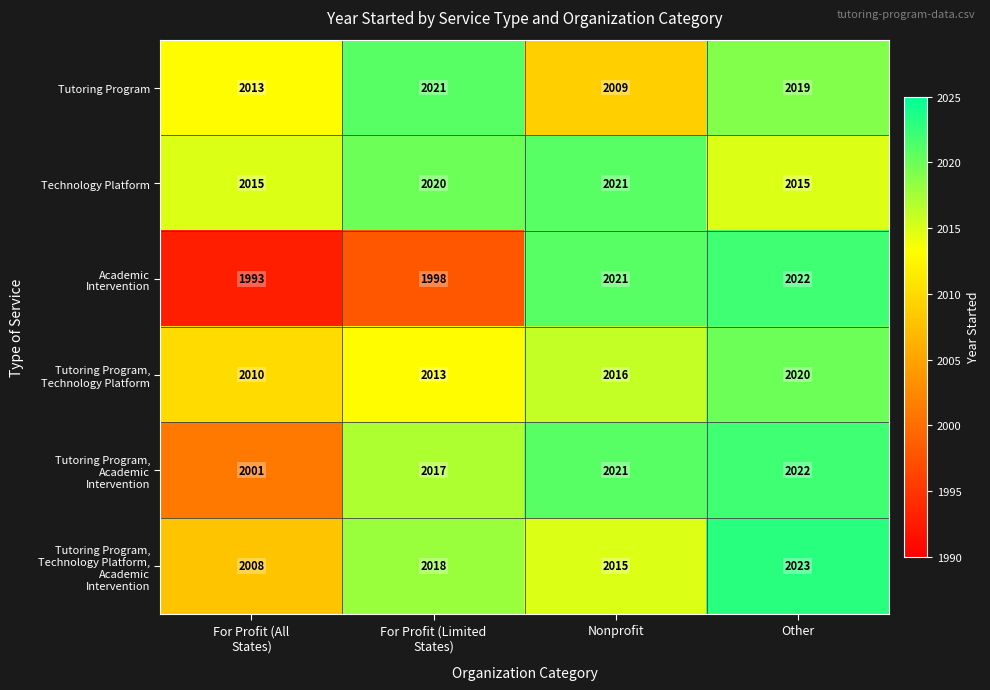

What is the sum of all Academic Intervention values?

8034